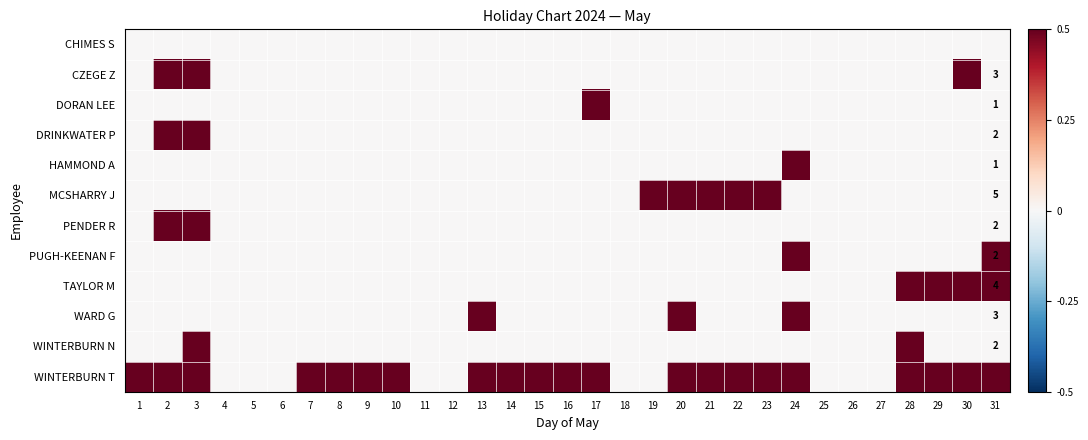

What is the total value across all series at 16?

1